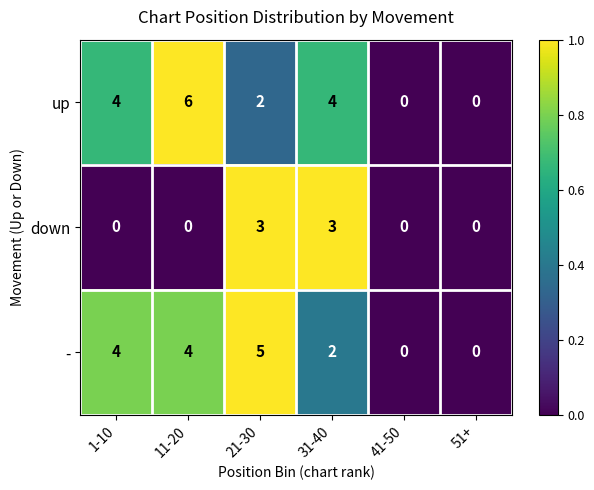

Which series has the largest total across all categories?

up